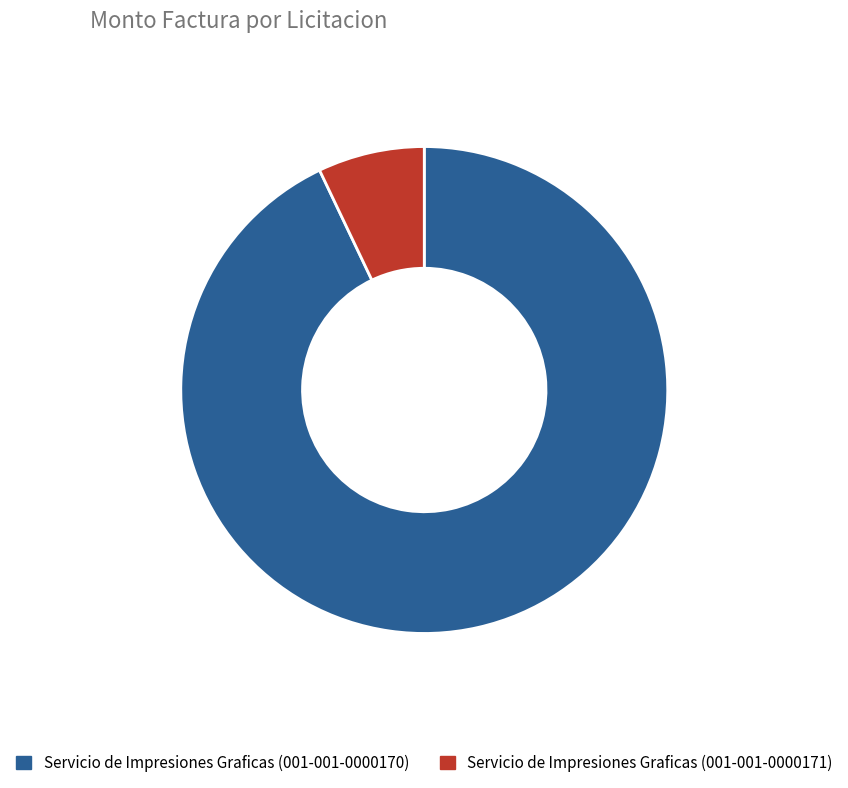

Combined, do Servicio de Impresiones Graficas (001-001-0000170) and Servicio de Impresiones Graficas (001-001-0000171) account for over 50%?

Yes